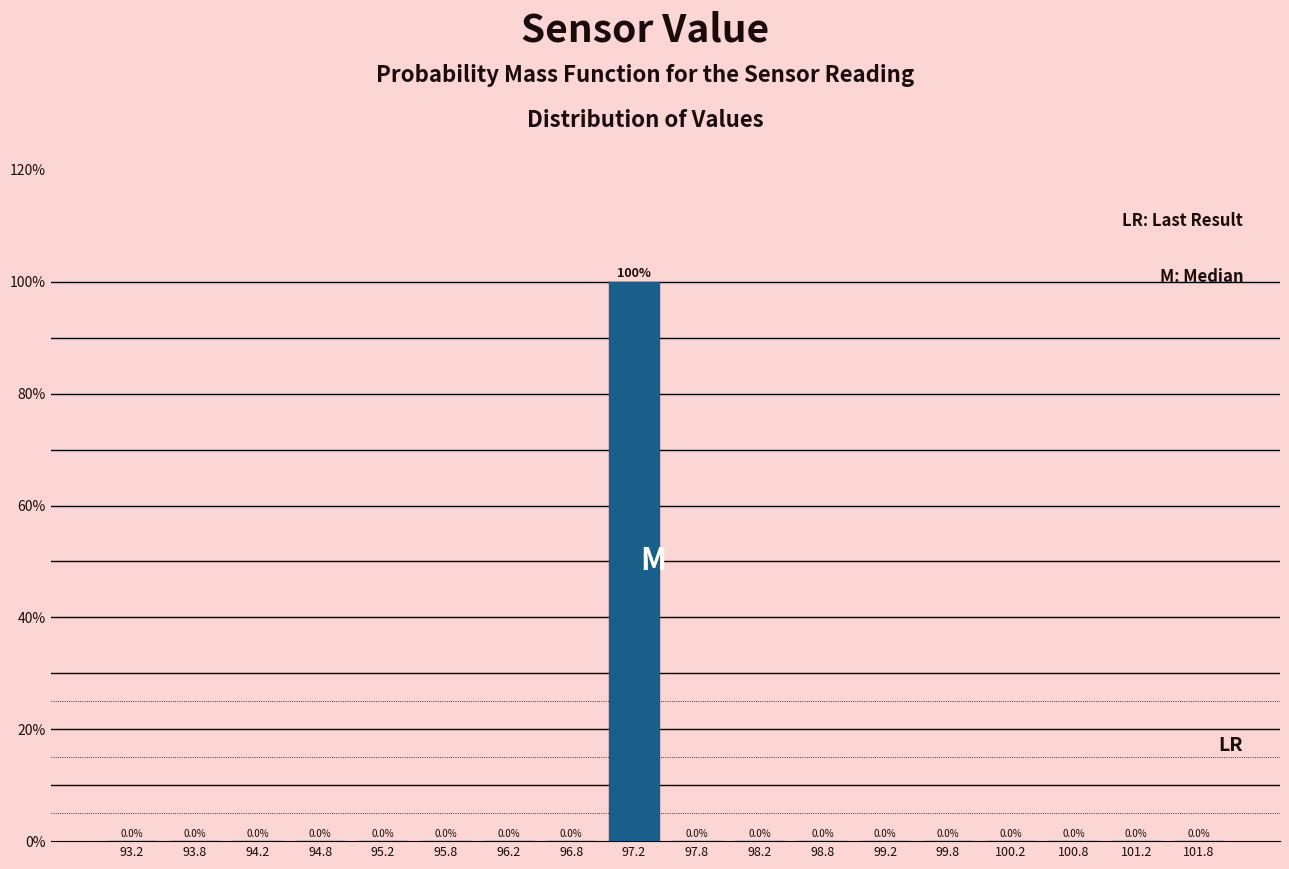

Which range on the x-axis has the tallest bar?

97.0 to 97.5